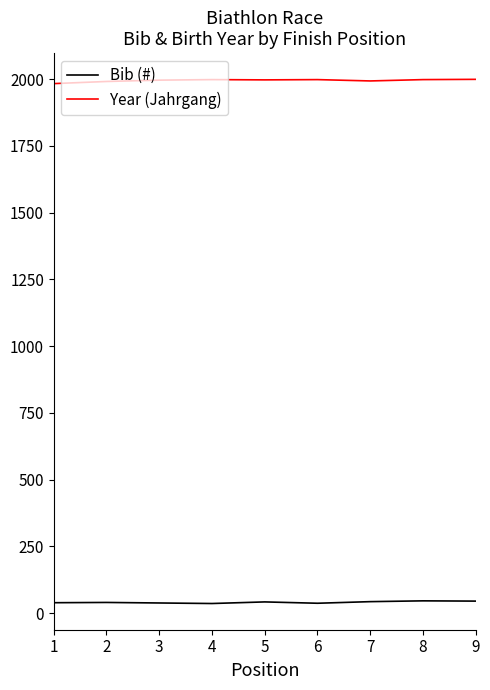

What is the maximum value shown in the chart?

1999